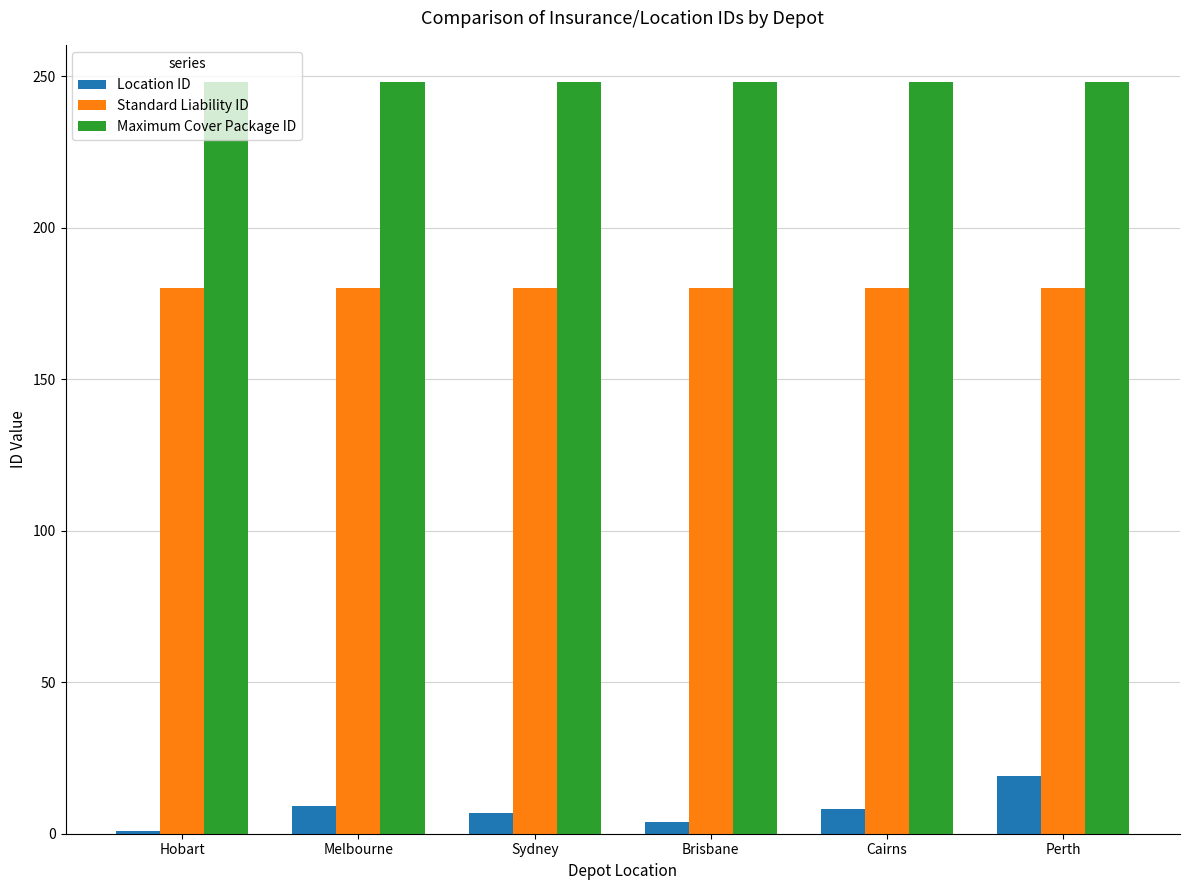

How many bars are there in each group?

3